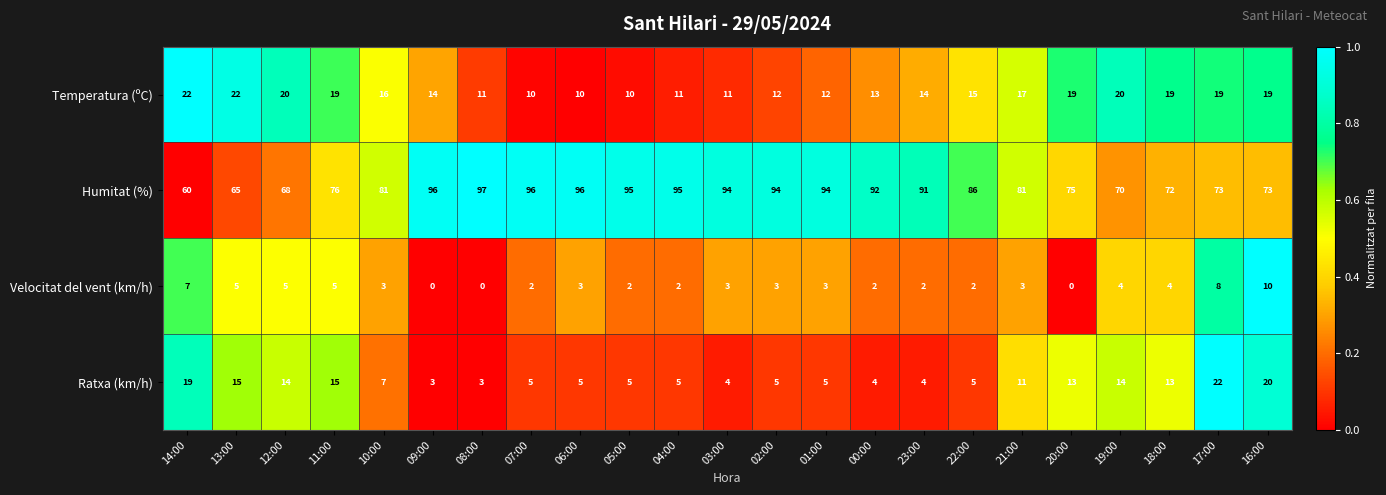

Rank the series at 17:00 from lowest to highest value.

Velocitat del vent (km/h), Temperatura (ºC), Ratxa (km/h), Humitat (%)